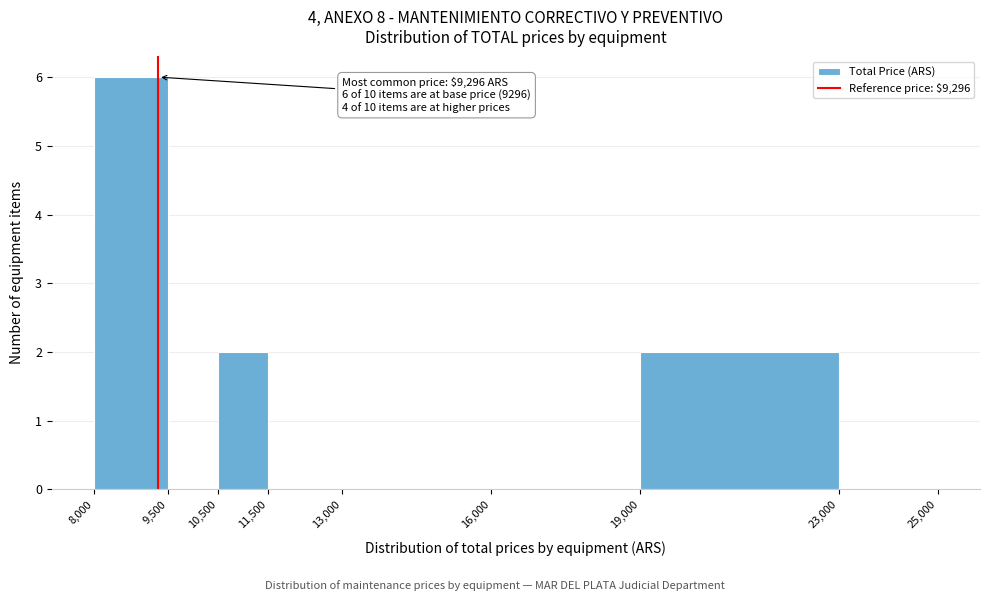

Over which range of the x-axis is the bar tallest?

8,000 to 9,500